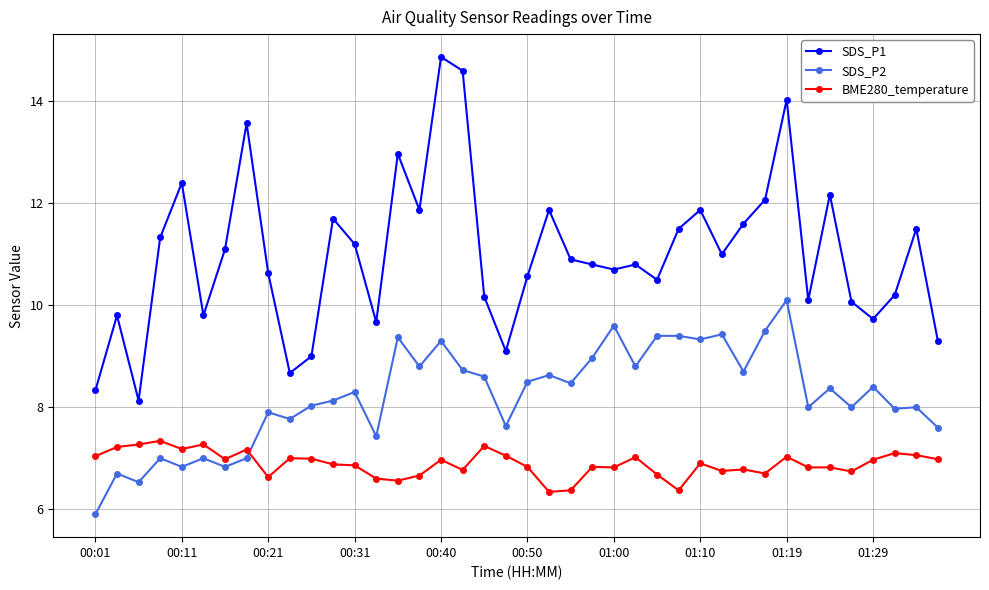

Does the chart have visible grid lines?

Yes